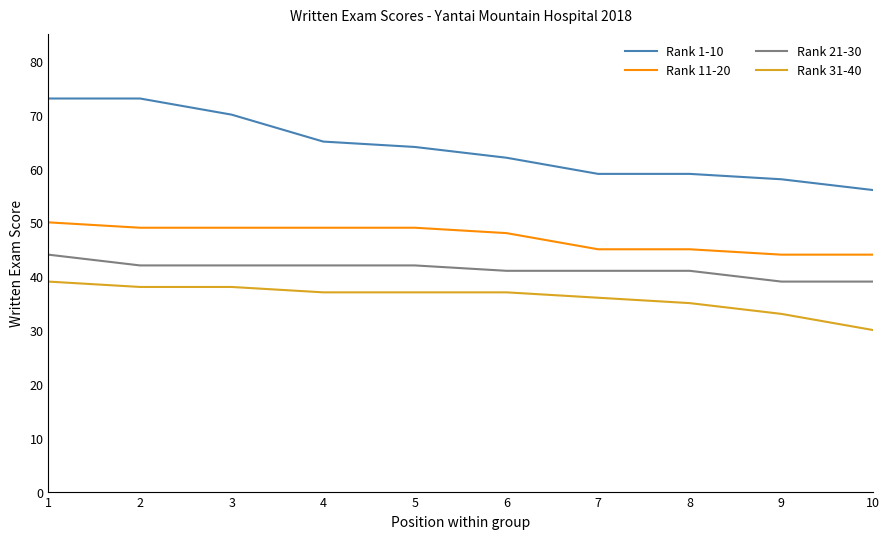

Count the number of data series in this chart.

4